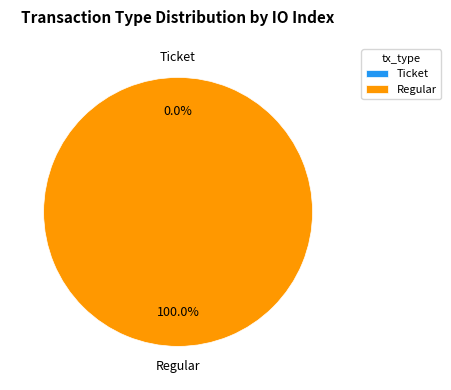

What percentage is the Regular slice, to the nearest percent?

100%